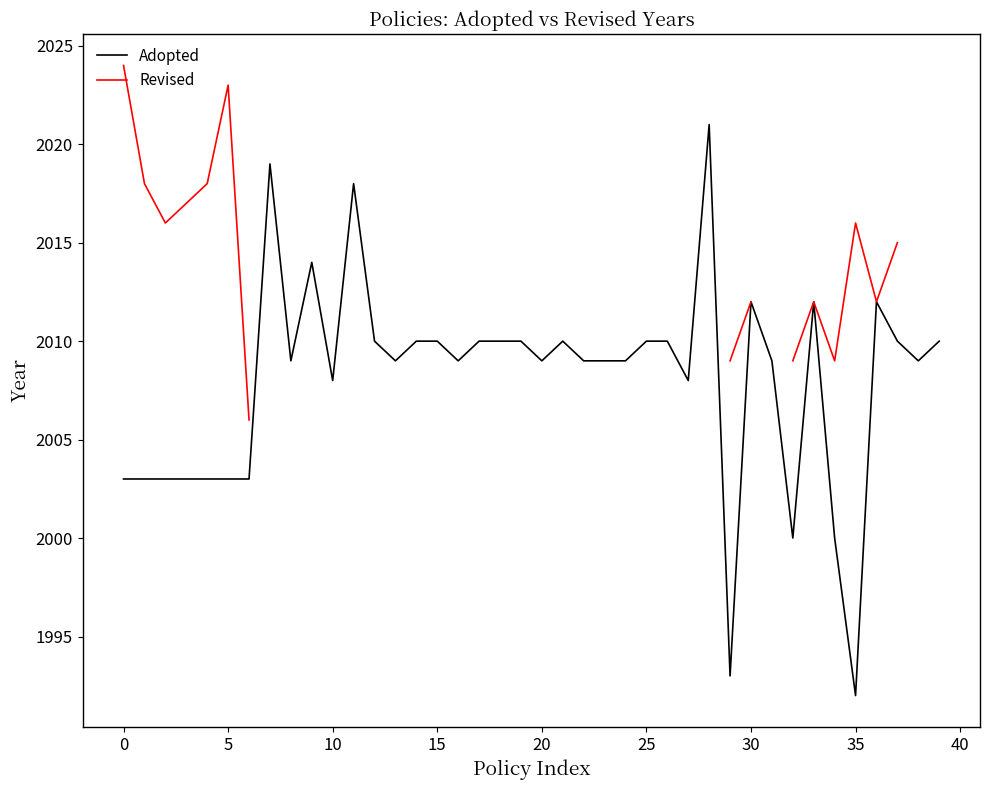

What is the label of the 29th point from the left?

28